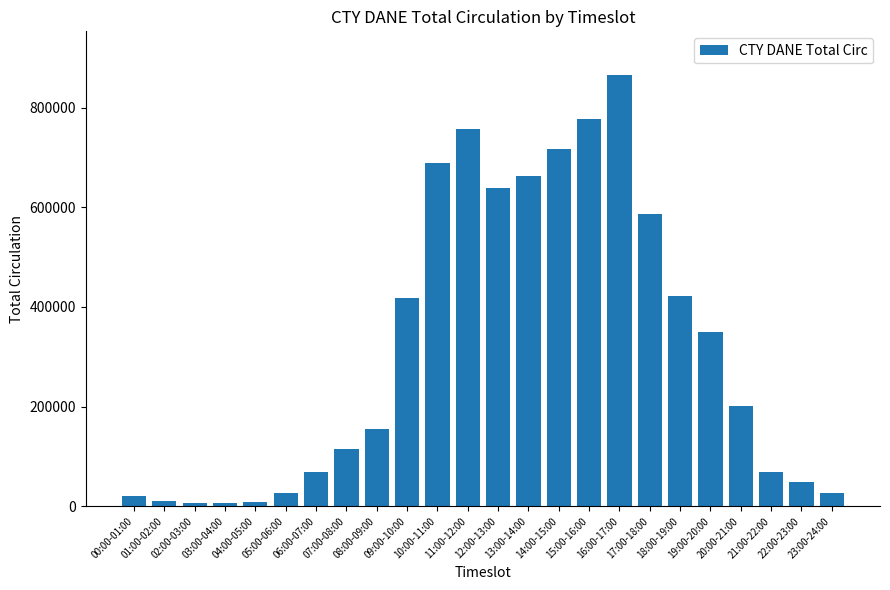

Which label corresponds to the largest value in the chart?

16:00-17:00